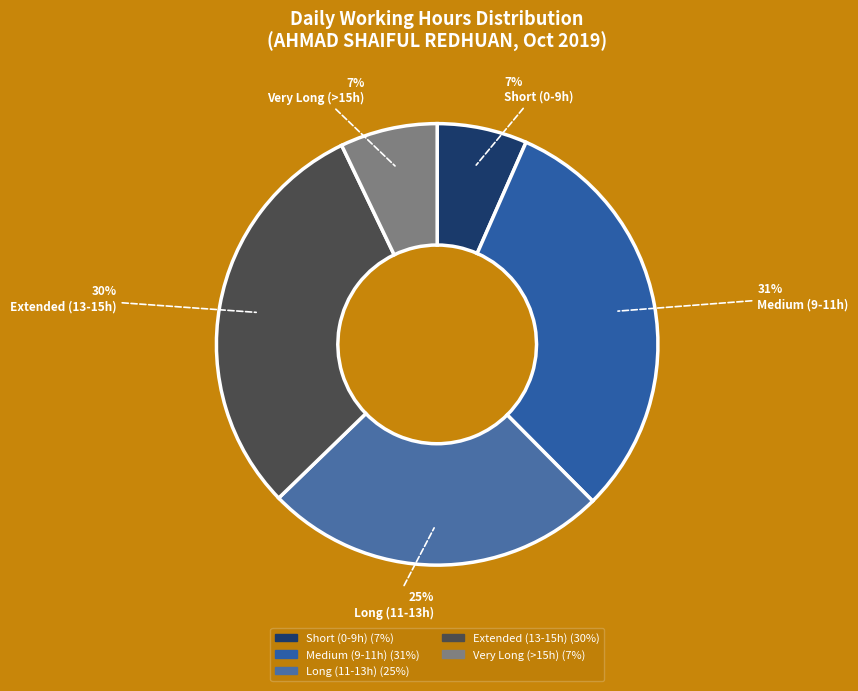

How many slices are in this pie chart?

5